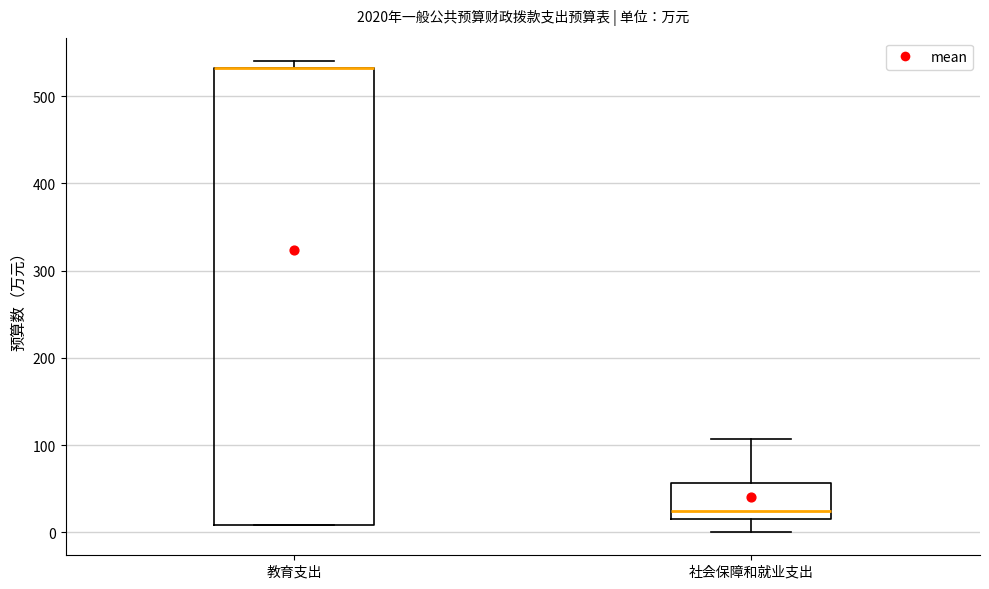

Reading left to right, read every box against the y-axis: the position of its median line, the range the box covers, and the ends of its whiskers. The values are not printed on the chart, so give them approximately, as read against the axis.

教育支出: median 530 (drawn on the box's upper edge), box 10 to 530, whiskers 10 to 540
社会保障和就业支出: median 20, box 10 to 60, whiskers 0 to 110